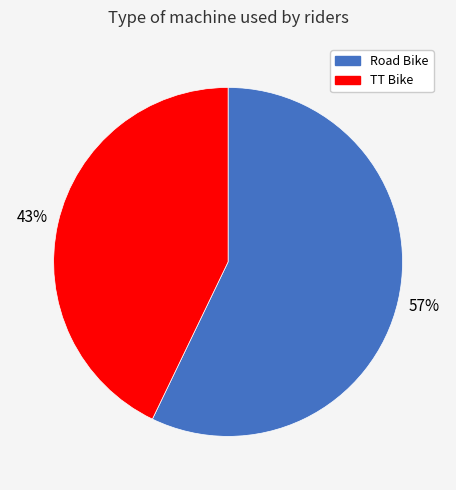

What percentage is the TT Bike slice, to the nearest percent?

43%